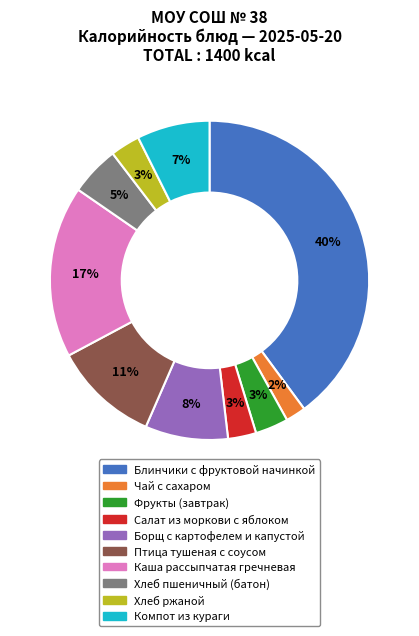

Is it true that Салат из моркови с яблоком is 3% of the pie?

True